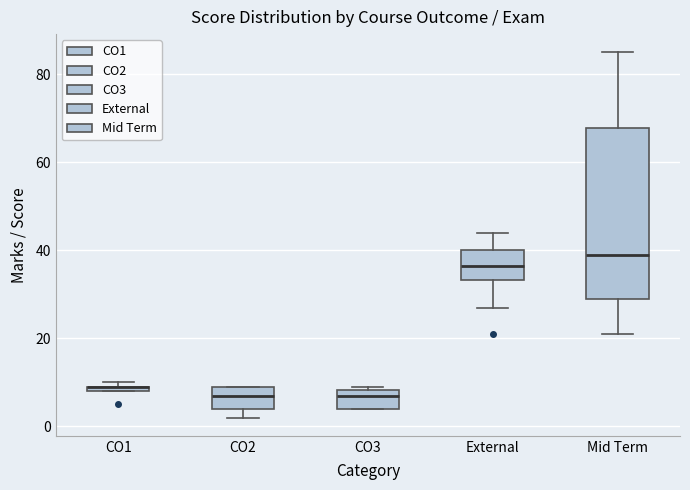

Where is the lower edge of the box for Mid Term on the y-axis? The values are not printed on the chart, so give them approximately, as read against the axis.

30